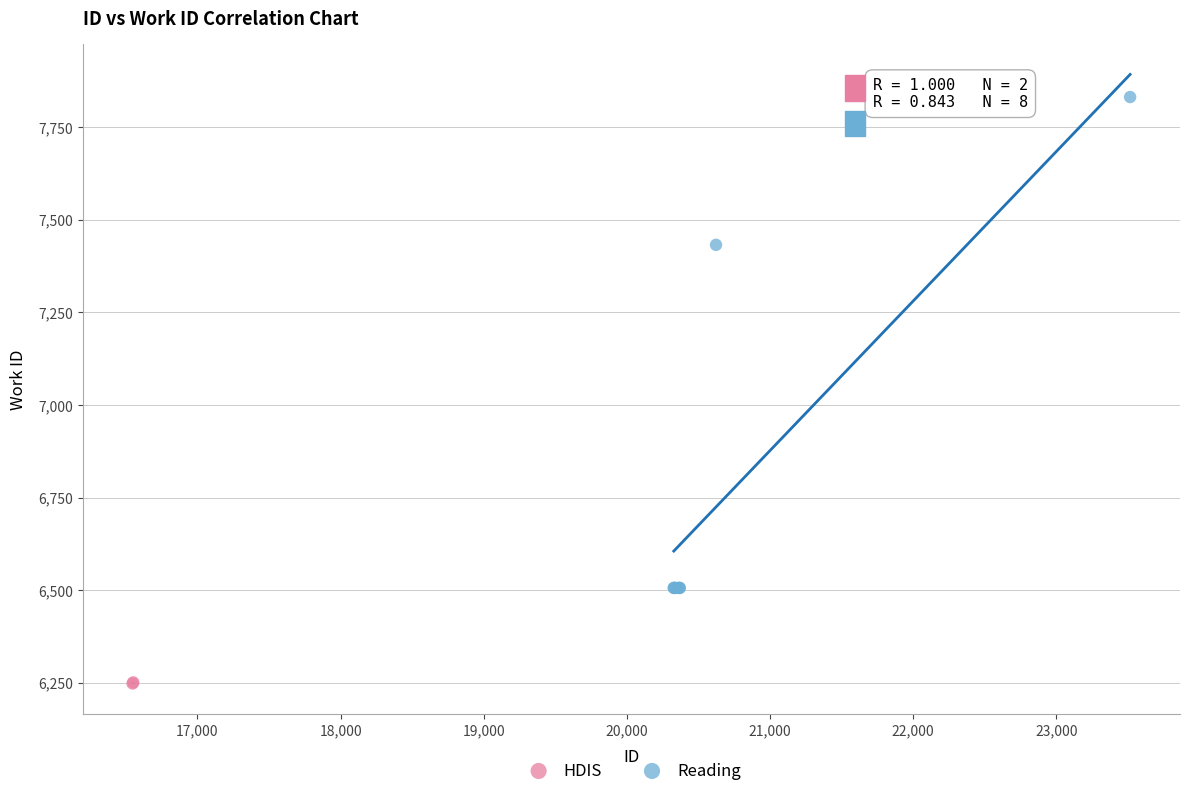

What are all the series names shown in the legend?

HDIS, Reading